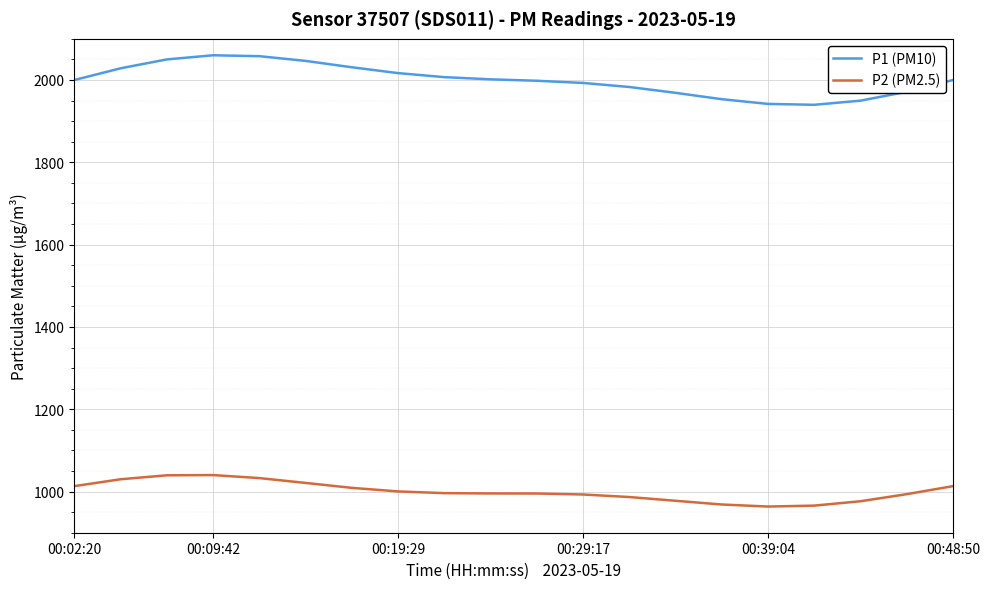

List the series in order of their peak value, lowest first.

P2 (PM2.5), P1 (PM10)